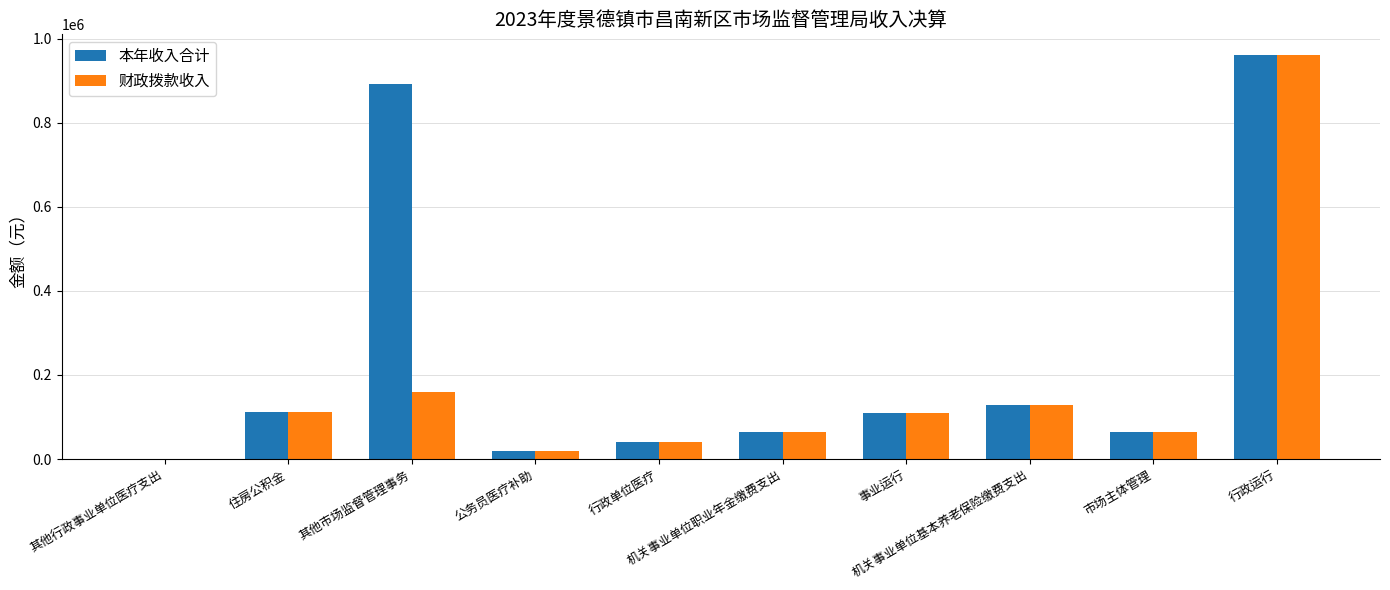

Are the bars horizontal?

No